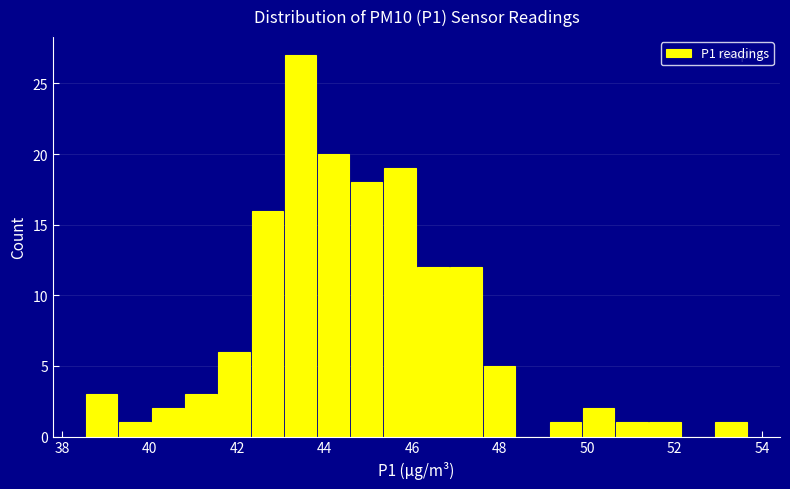

Read against the x-axis, roughly where is the centre of the tallest bar?

43.4